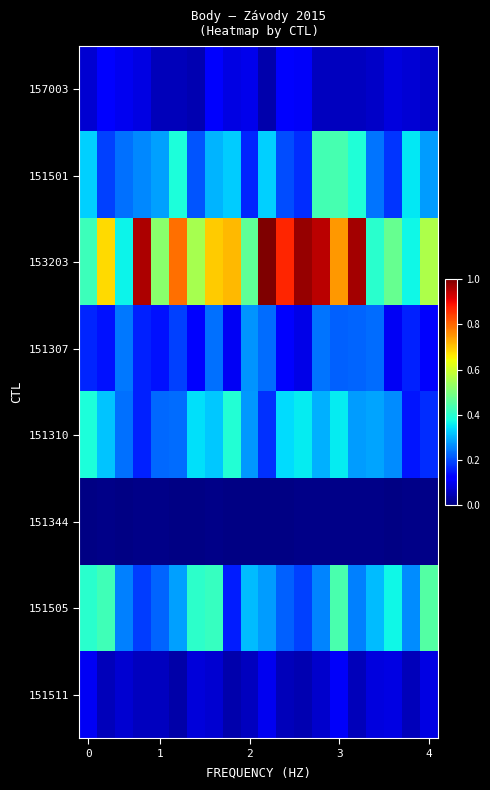

Reading right to left, list all the values displayed in this chart.

157003: 0.1	0.1	0.1	0.1	0.1	0.1	0.1	0.1	0.1	0.0	0.1	0.1	0.1	0.0	0.1	0.1	0.1	0.1	0.1	0.1
151501: 0.3	0.4	0.2	0.2	0.4	0.4	0.4	0.2	0.2	0.3	0.2	0.3	0.3	0.2	0.4	0.3	0.3	0.2	0.2	0.3
153203: 0.6	0.4	0.5	0.4	1.0	0.7	0.9	1.0	0.9	1.0	0.5	0.7	0.7	0.6	0.8	0.5	1.0	0.4	0.7	0.4
151307: 0.1	0.2	0.1	0.2	0.2	0.2	0.2	0.1	0.1	0.2	0.3	0.1	0.2	0.1	0.2	0.1	0.2	0.2	0.1	0.2
151310: 0.2	0.1	0.3	0.3	0.3	0.4	0.3	0.4	0.3	0.2	0.3	0.4	0.3	0.3	0.2	0.2	0.2	0.2	0.3	0.4
151344: 0.0	0.0	0.0	0.0	0.0	0.0	0.0	0.0	0.0	0.0	0.0	0.0	0.0	0.0	0.0	0.0	0.0	0.0	0.0	0.0
151505: 0.5	0.3	0.4	0.3	0.3	0.4	0.3	0.2	0.2	0.3	0.3	0.2	0.4	0.4	0.3	0.2	0.2	0.3	0.4	0.4
151511: 0.1	0.1	0.1	0.1	0.1	0.1	0.1	0.0	0.1	0.1	0.1	0.0	0.1	0.1	0.0	0.1	0.1	0.1	0.1	0.1